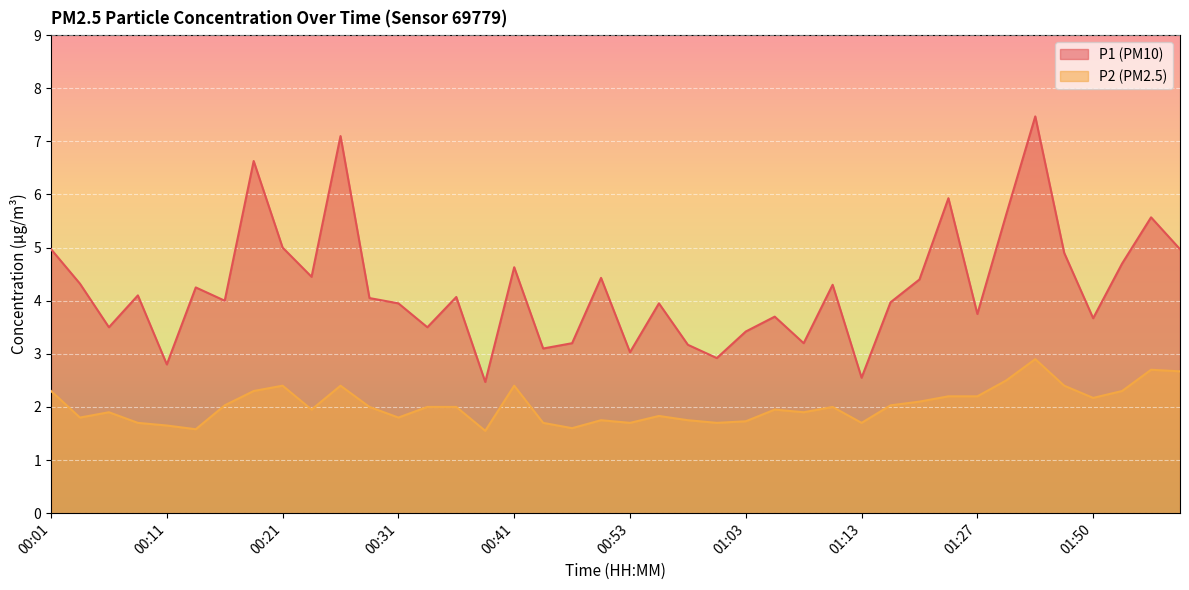

What is the spread (max minus min) of values at 00:48?

1.6